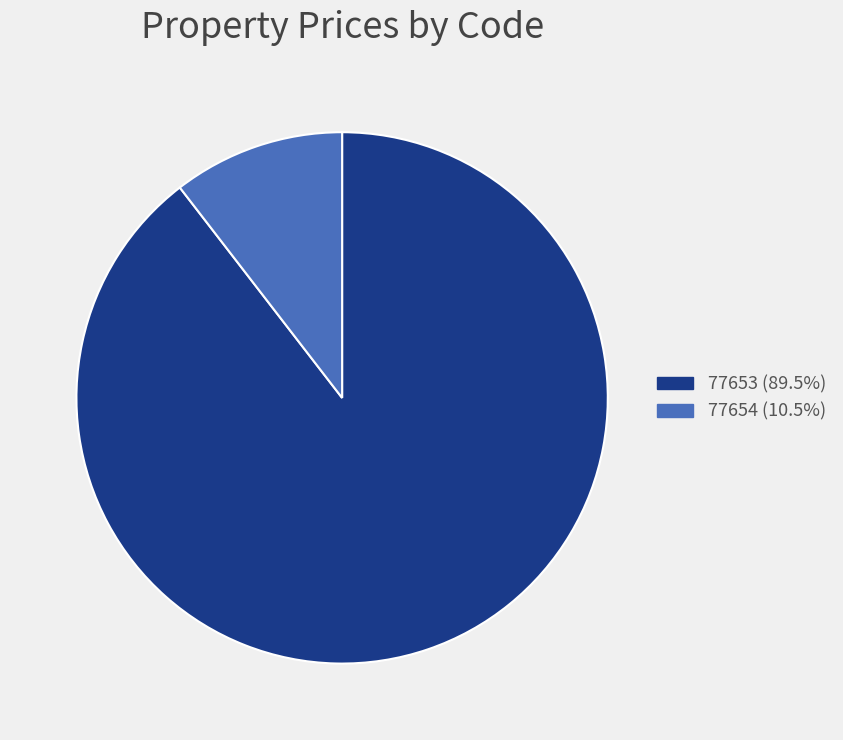

Rank the categories by value from lowest to highest.

77654, 77653